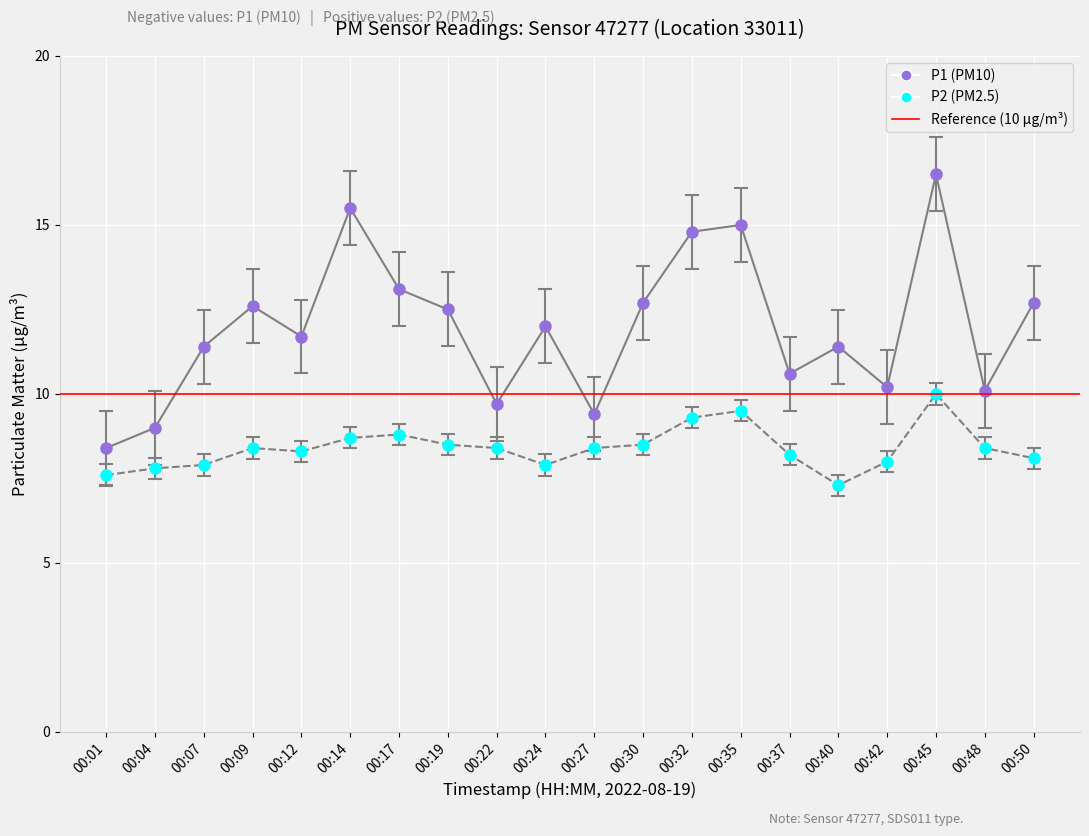

Between 00:24 and 00:42, which is larger?

00:24